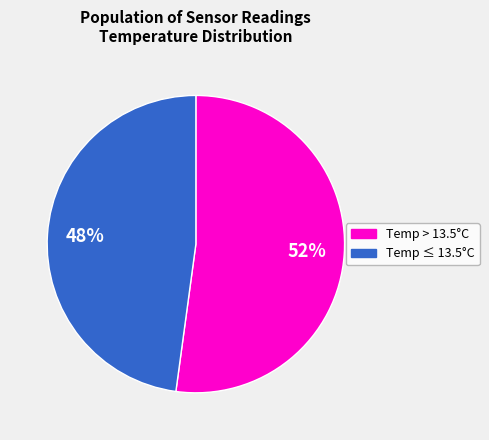

Is the sum of Temp > 13.5°C and Temp ≤ 13.5°C greater than half?

Yes